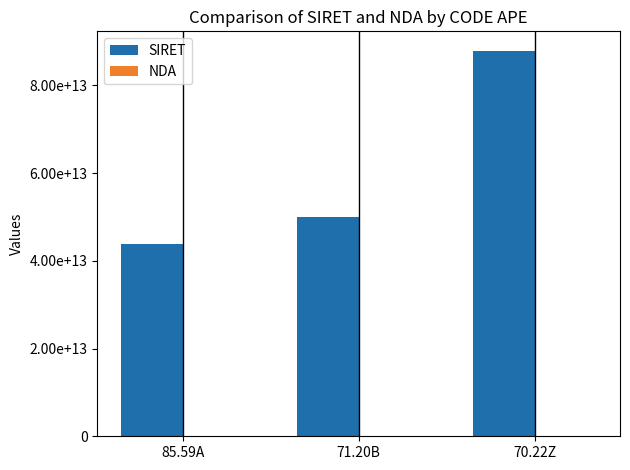

Count the NDA values in the range 11930475093 to 32591149459.

3